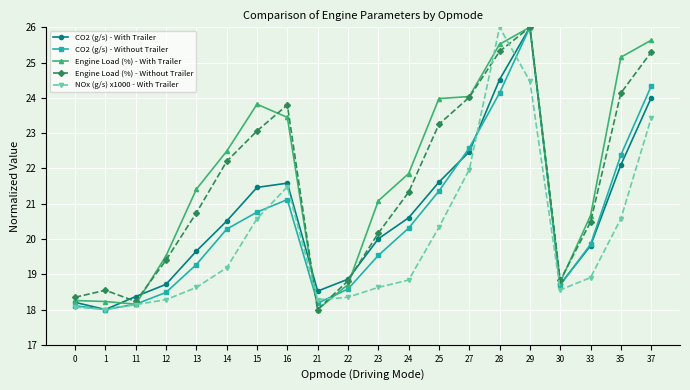

True or false: Engine Load (%) - With Trailer has more than 0 interior local peaks.

True